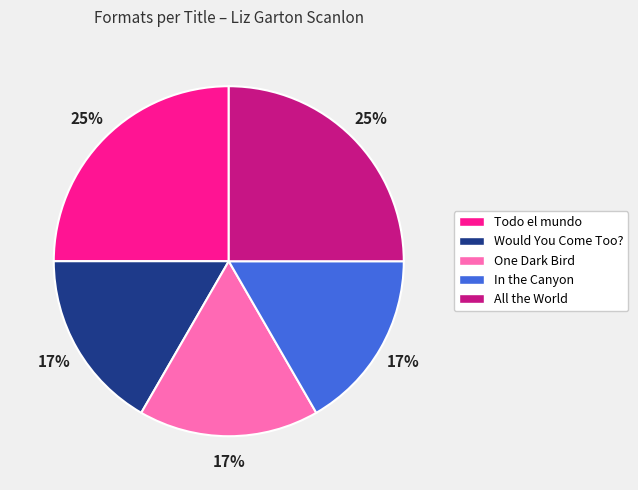

How many slices are in this pie chart?

5